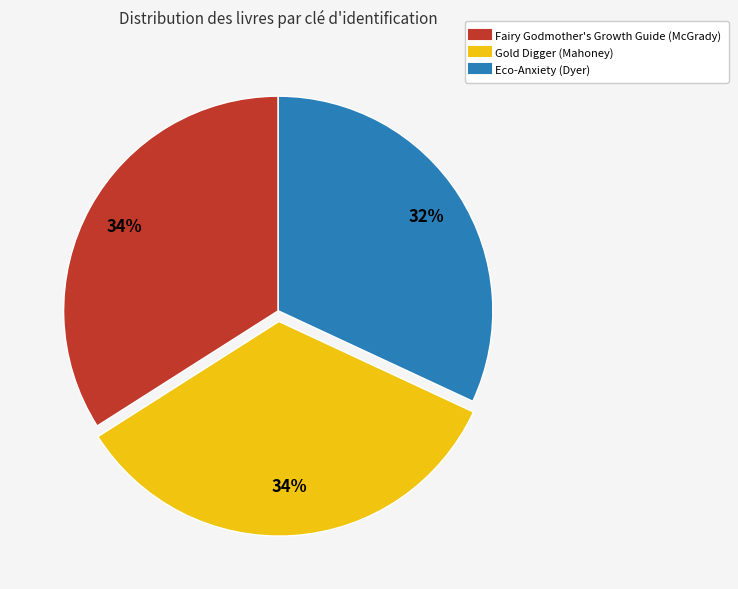

To the nearest percent, what percentage of the pie is Fairy Godmother's Growth Guide (McGrady)?

34%